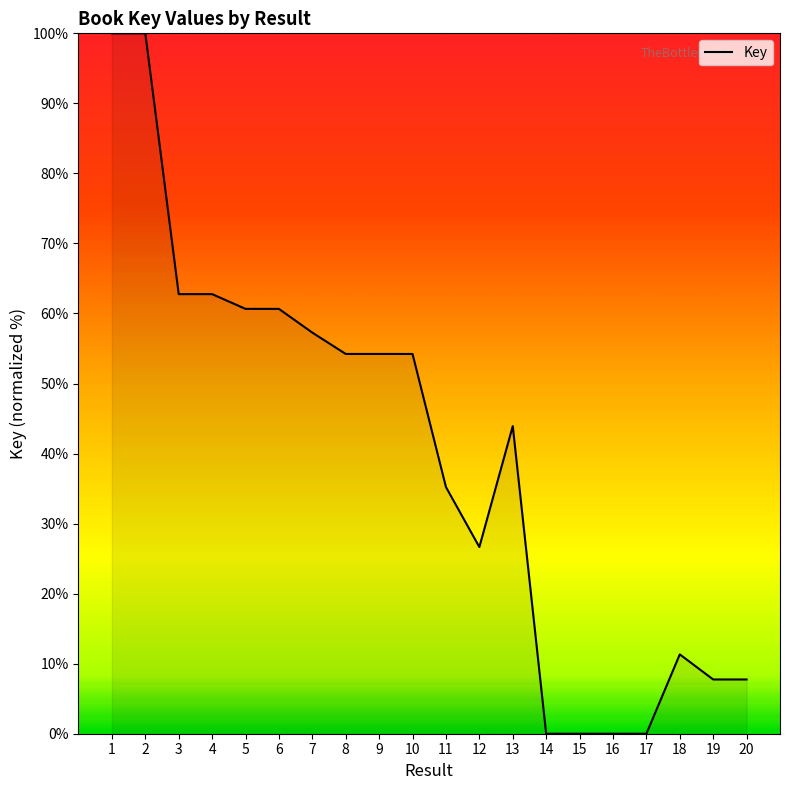

How many categories are shown in the chart?

20